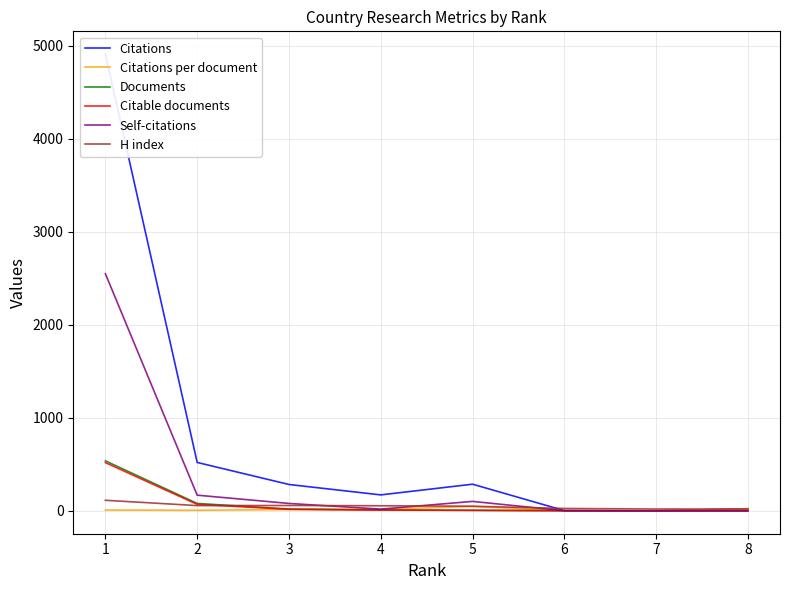

What are all the series names shown in the legend?

Citations, Citations per document, Documents, Citable documents, Self-citations, H index